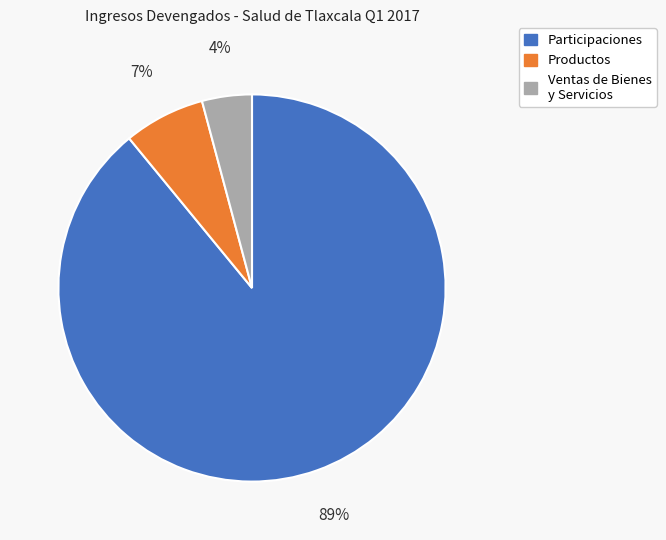

To the nearest percent, what is the average slice percentage?

33%